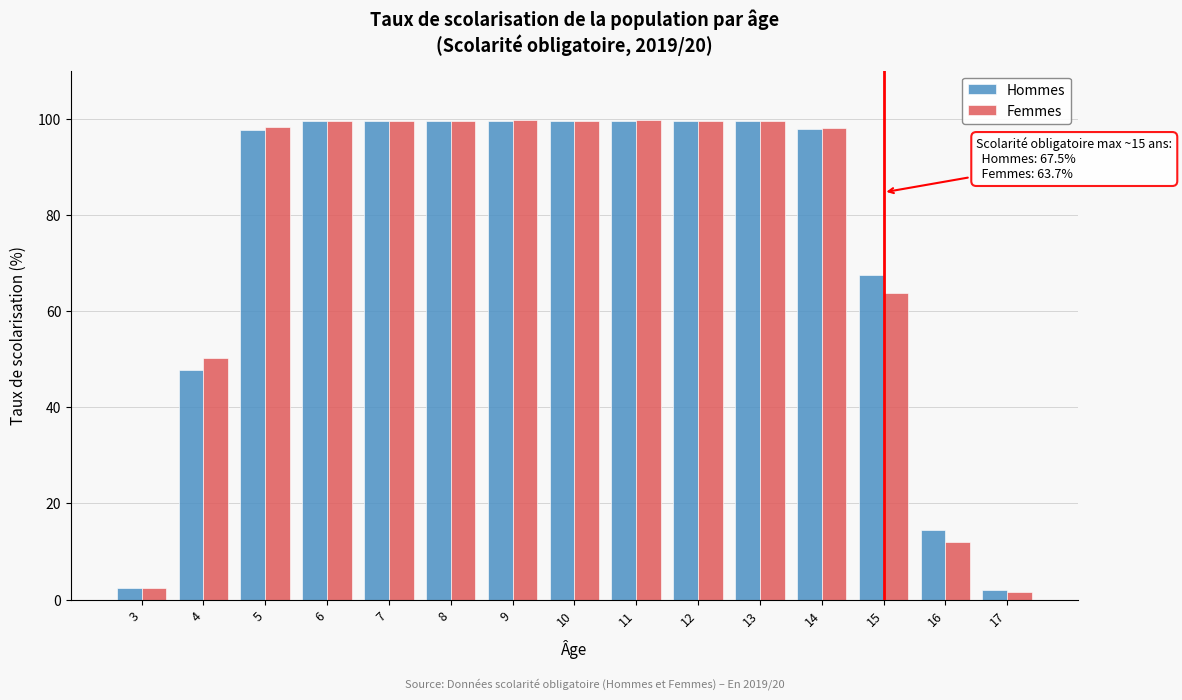

Is it true that Femmes equals 39.1 at 6?

False